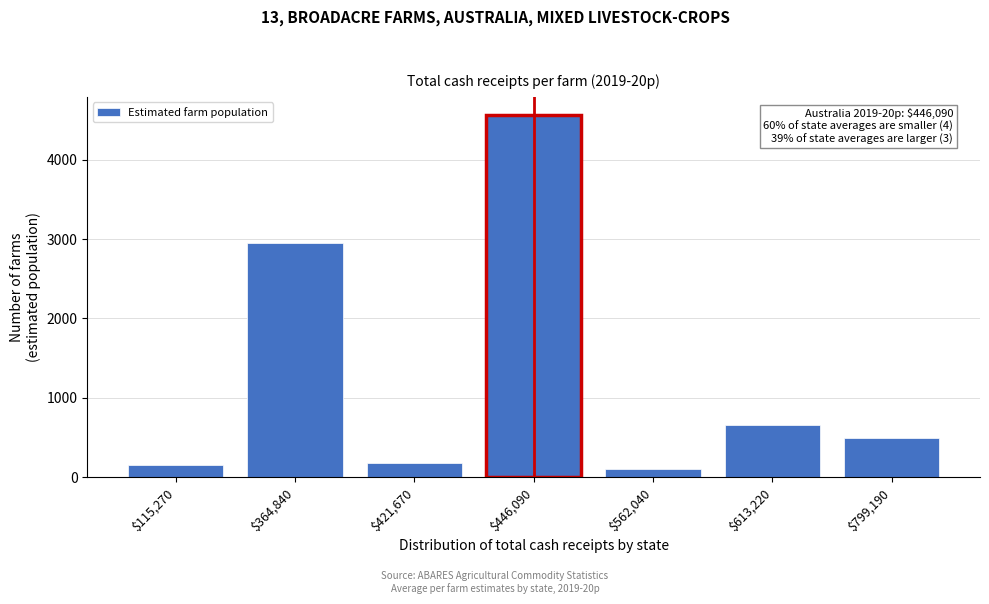

Reading left to right, transcribe all the data shown in this chart.

159.5	2955.0	182.3	4561.3	108.9	663.1	492.5